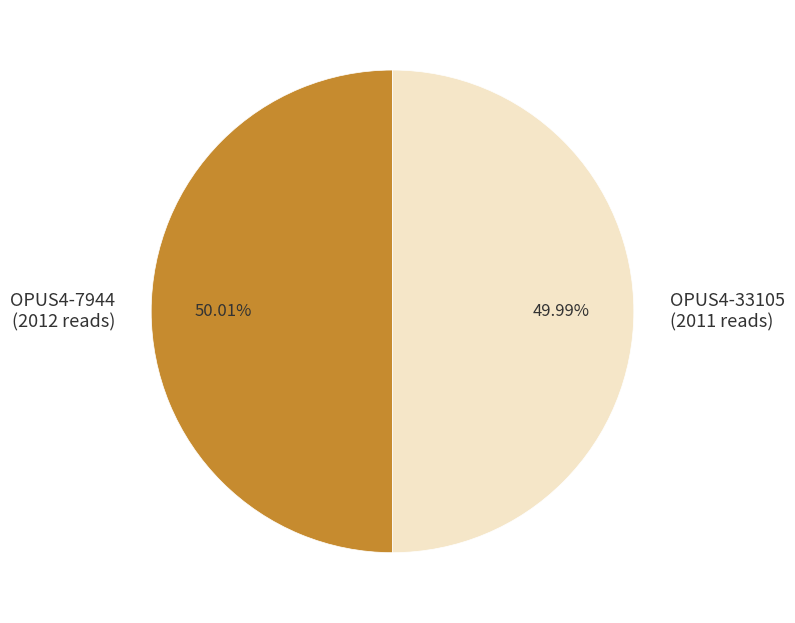

What percentage is the OPUS4-7944 slice, to the nearest percent?

50%